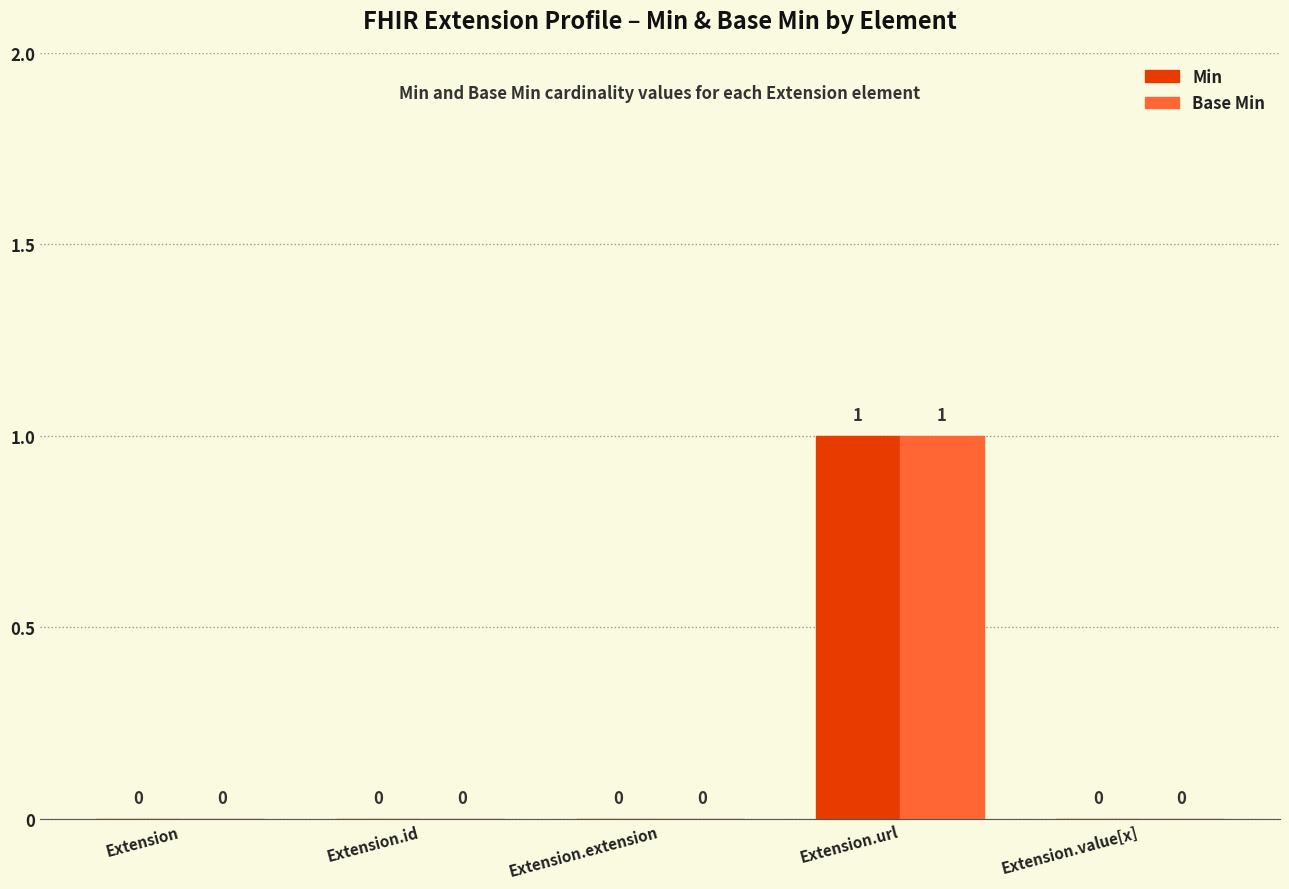

The value of Base Min at Extension.id is -1. True or false?

False